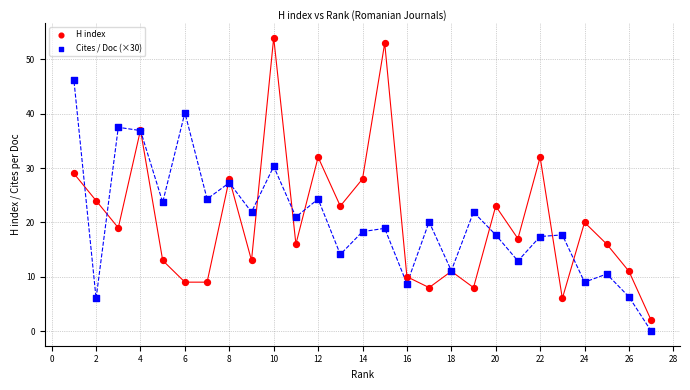

Which series contains the highest Y value?

H index